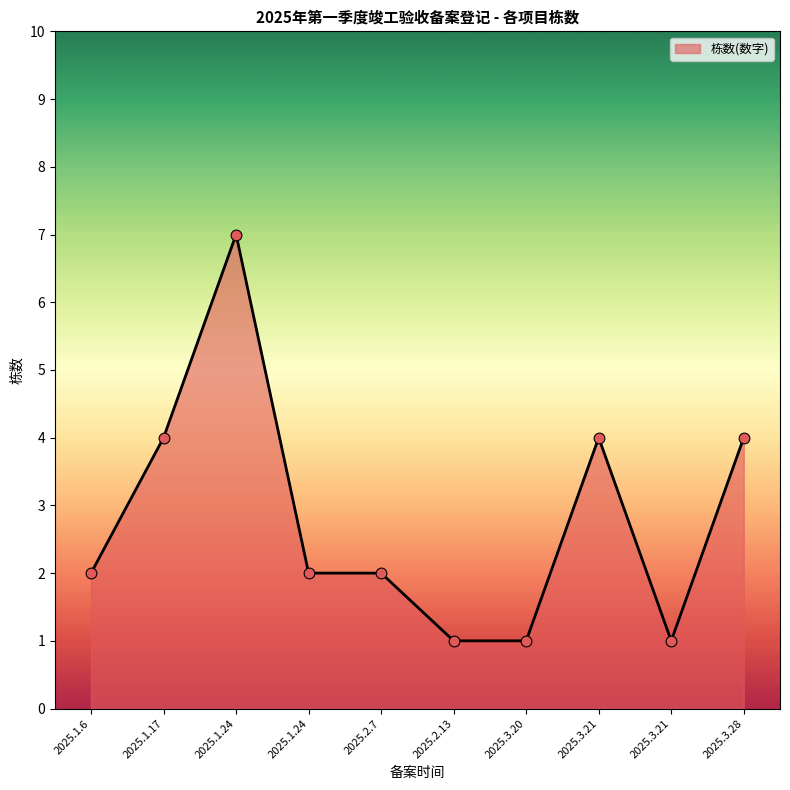

Between 2025.1.24 and 2025.2.13, which is larger?

2025.1.24